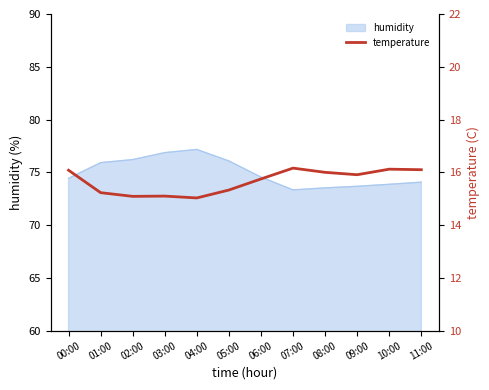

What is the change in value from 09:00 to 10:00?

+0.2